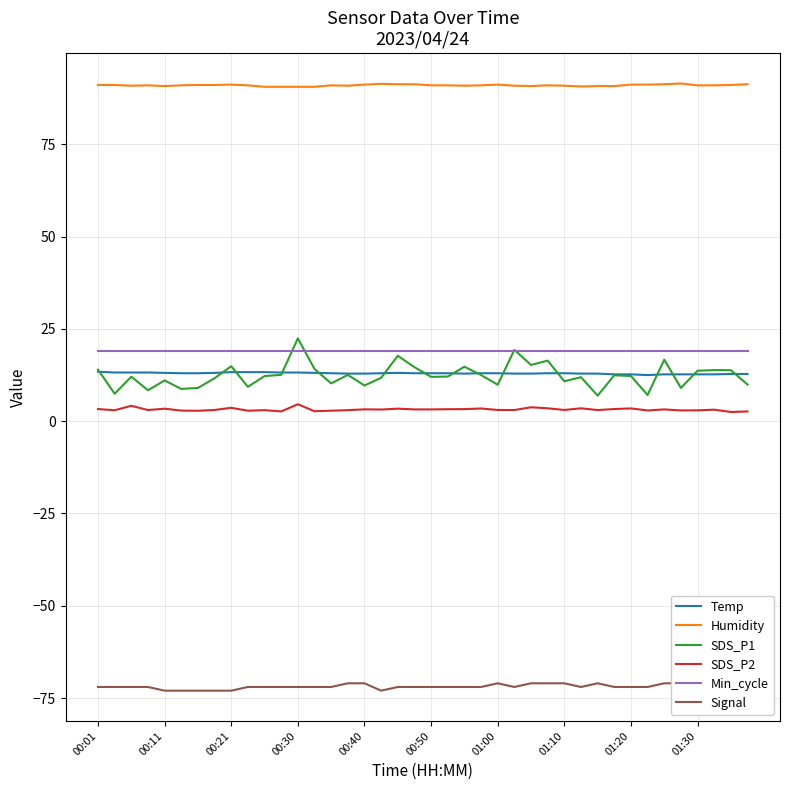

Is it true that Temp equals 5.5 at 00:40?

False